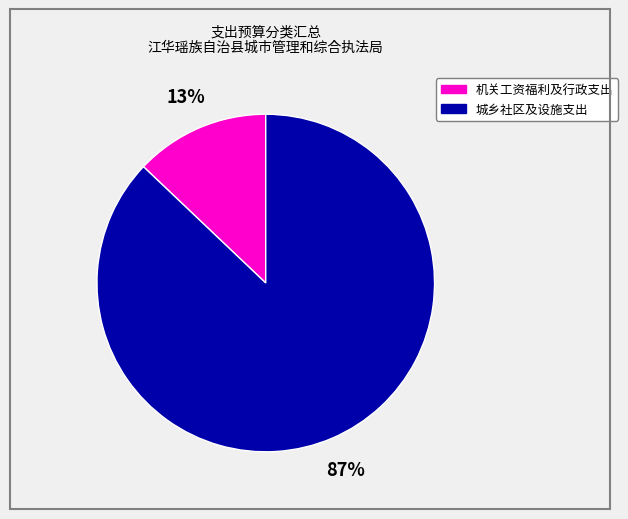

Is there any slice that represents more than half of the pie?

Yes